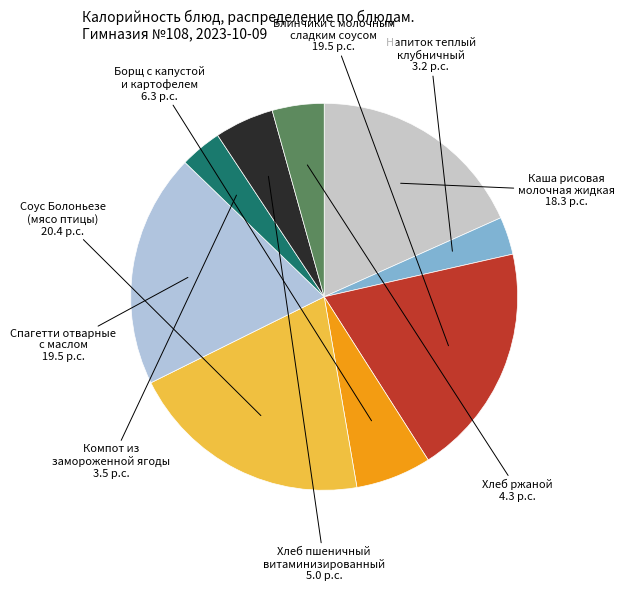

Is there a majority slice in this chart?

No